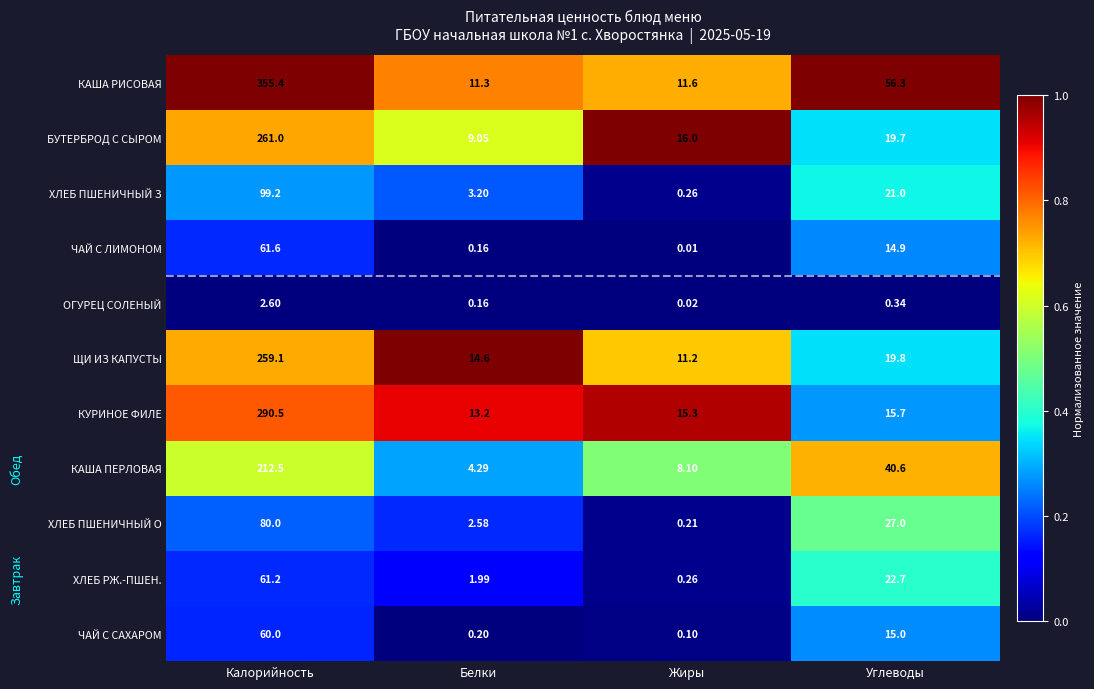

Which series has the largest range (max minus min)?

КАША РИСОВАЯ